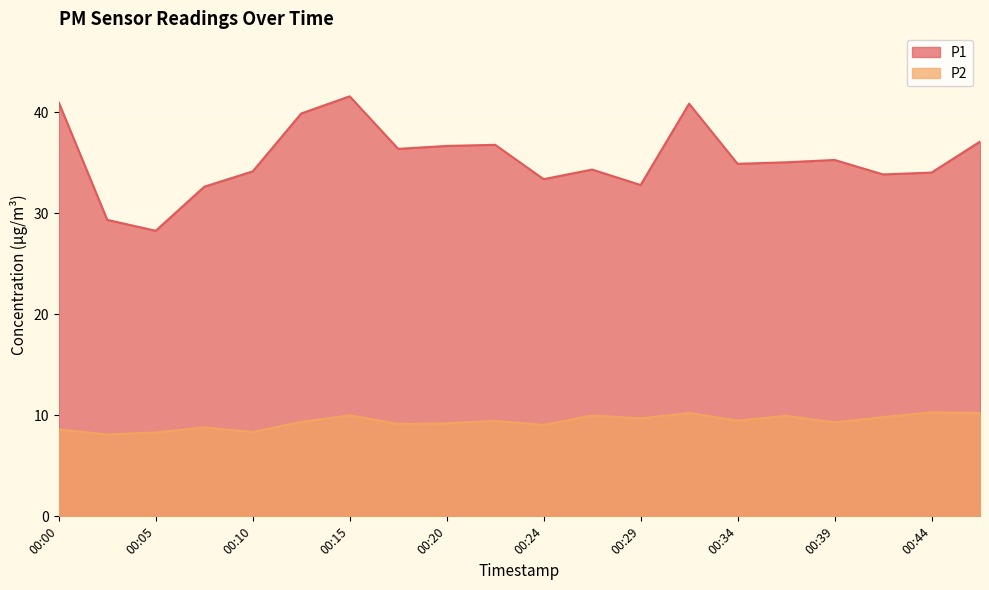

What is the minimum value shown in the chart?

8.1